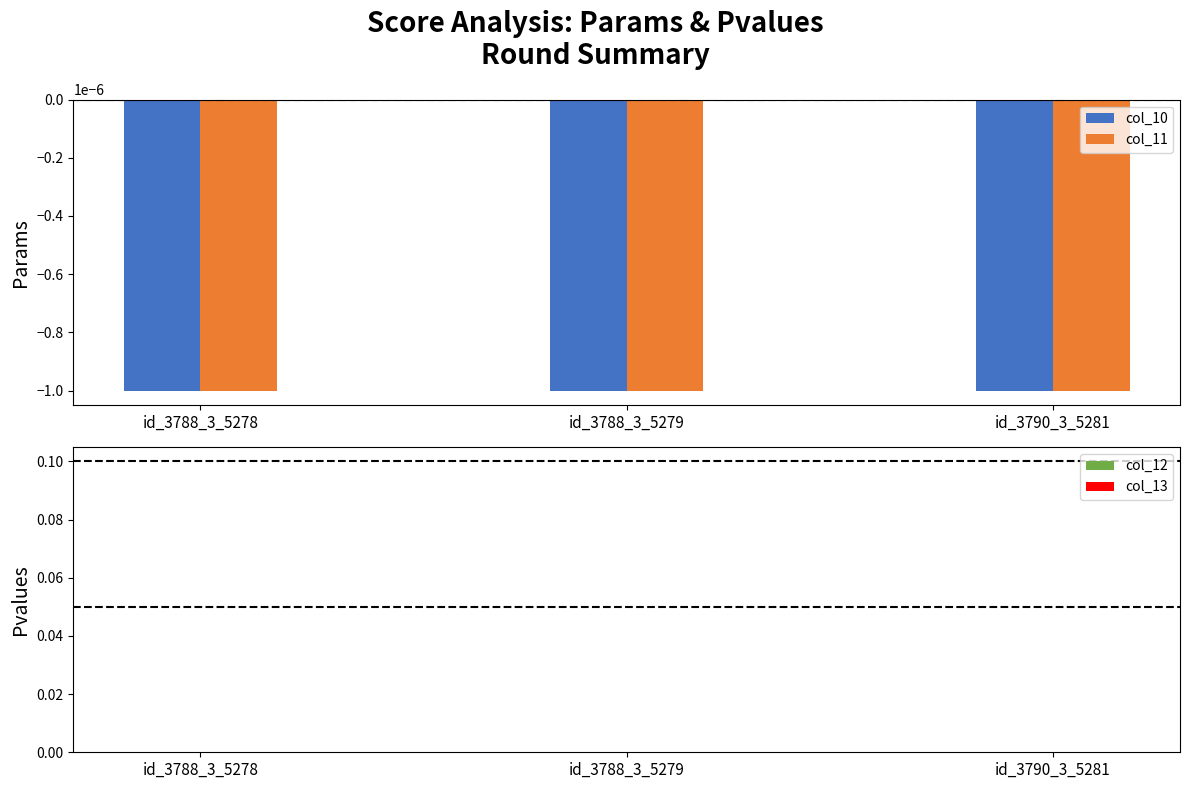

How many groups of bars are there?

3